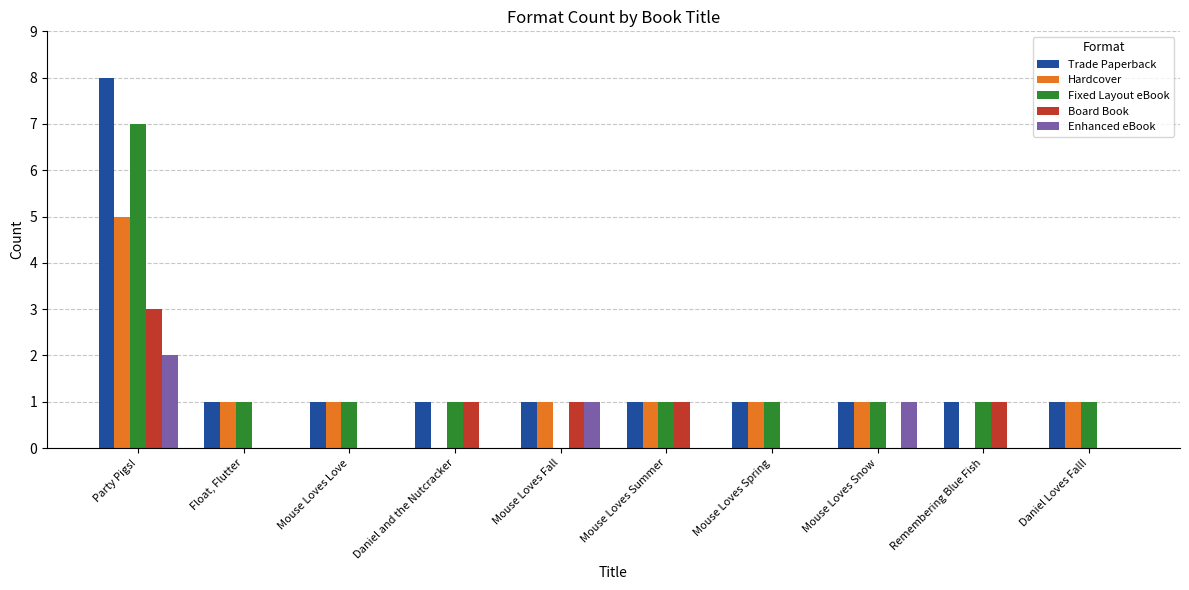

At which category is the sum across all series the highest?

Party Pigs!